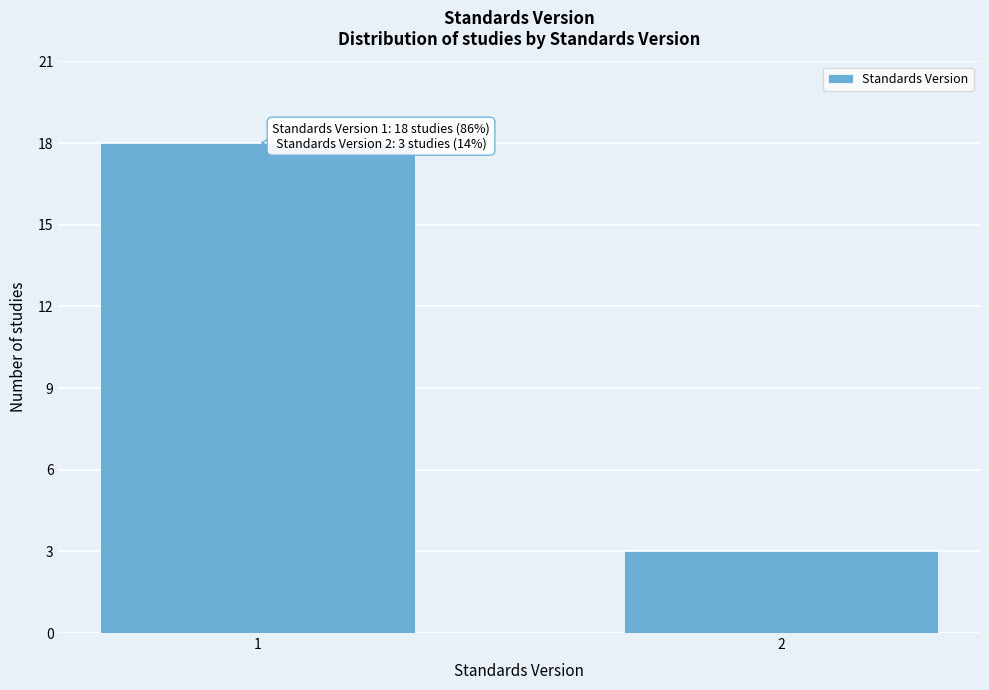

Reading right to left, extract all data points from this chart.

2=3	1=18